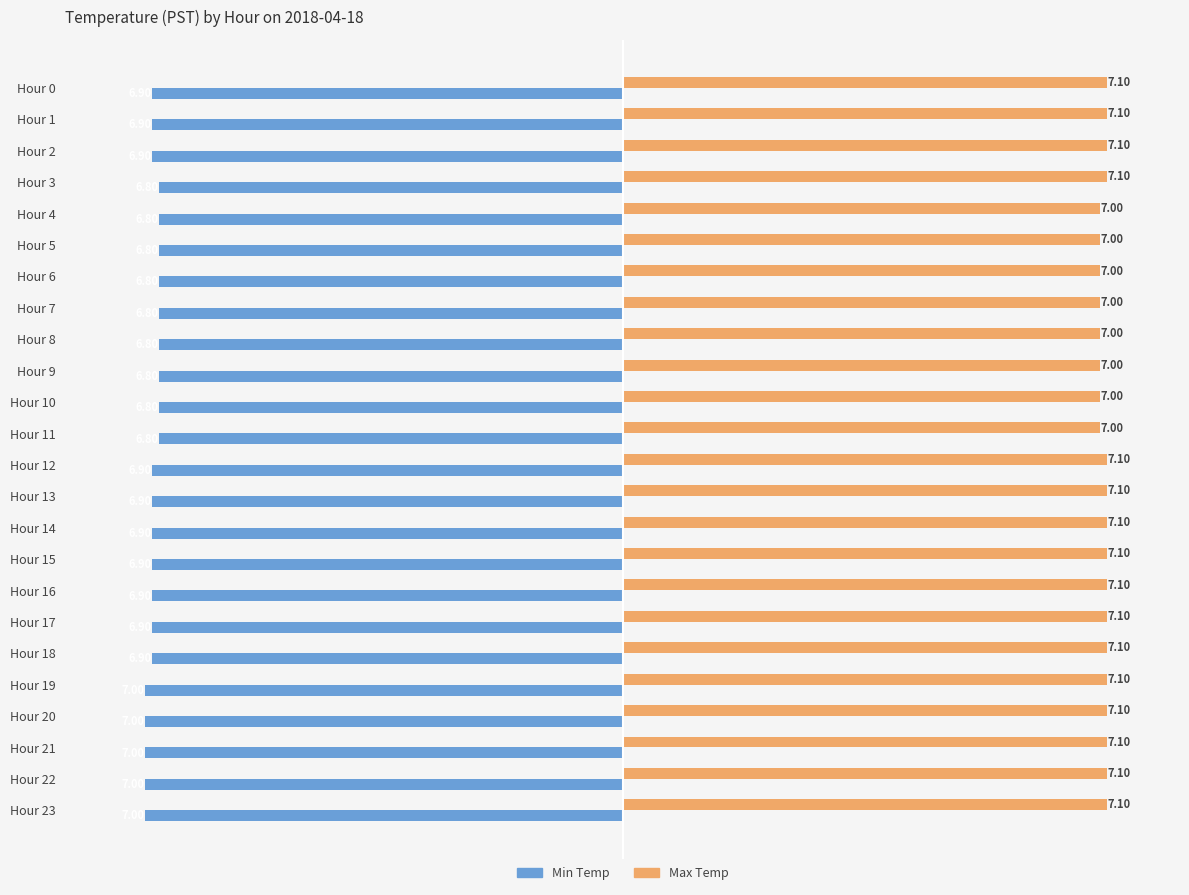

Which series has the largest range (max minus min)?

Min Temp